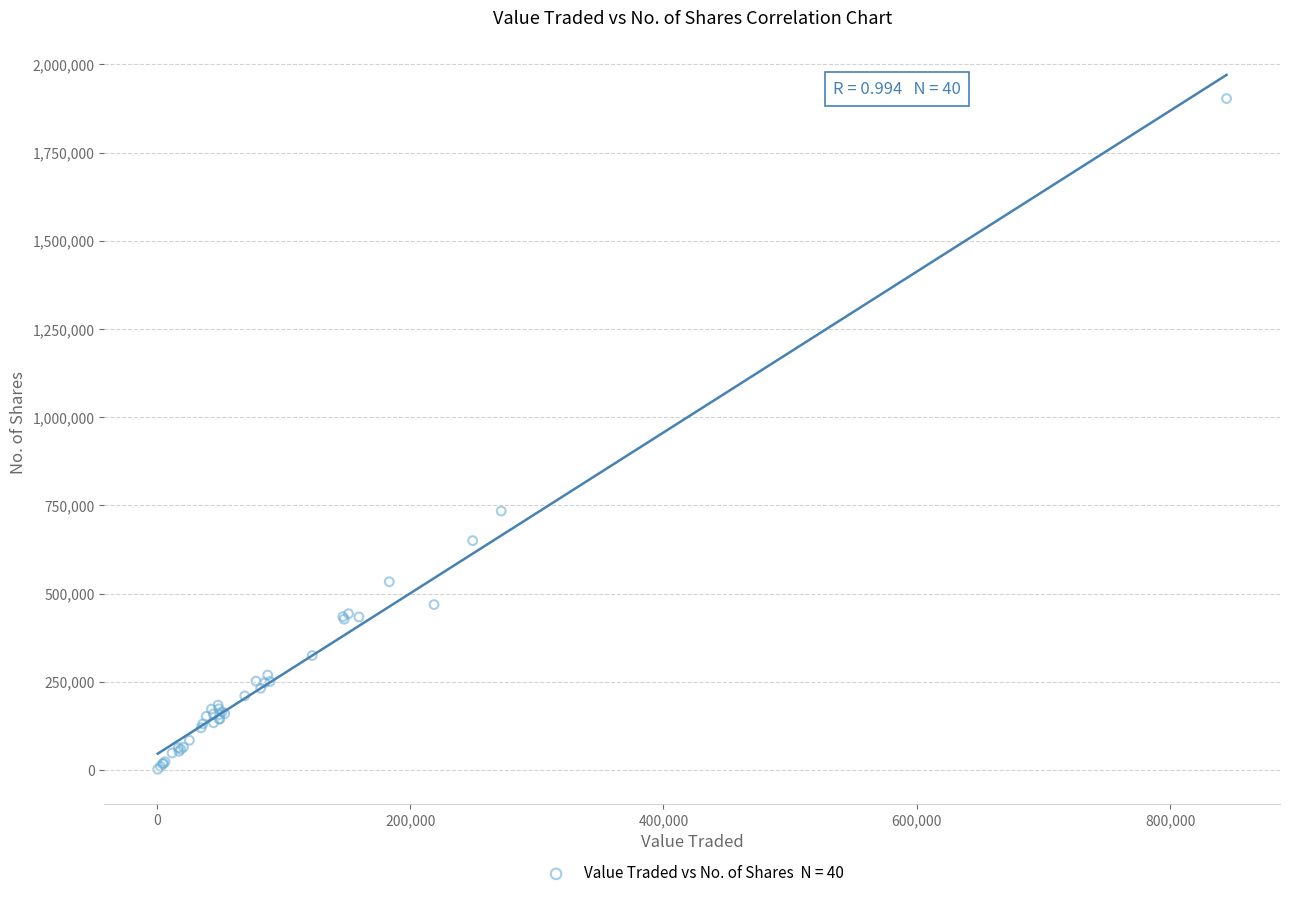

What Y value in the scatter plot is closest to 952581?

734104